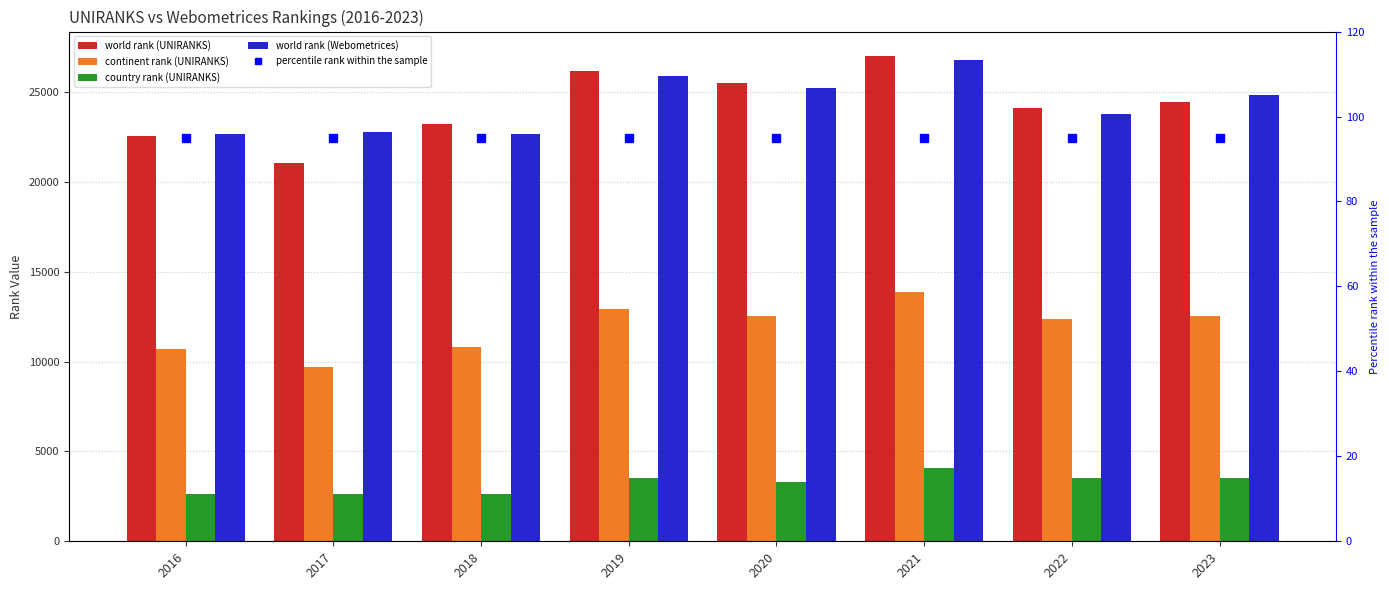

At 2019, list the series in order from smallest to largest.

percentile rank within the sample, country rank (UNIRANKS), continent rank (UNIRANKS), world rank (Webometrices), world rank (UNIRANKS)